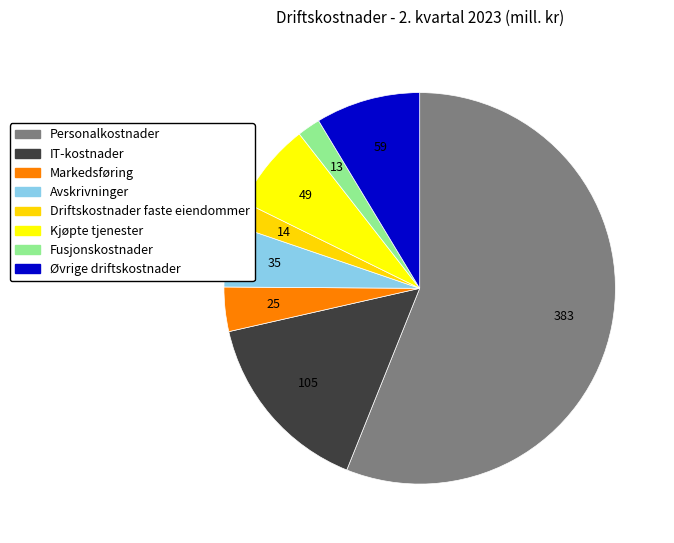

Combined, do Øvrige driftskostnader and Avskrivninger account for over 50%?

No